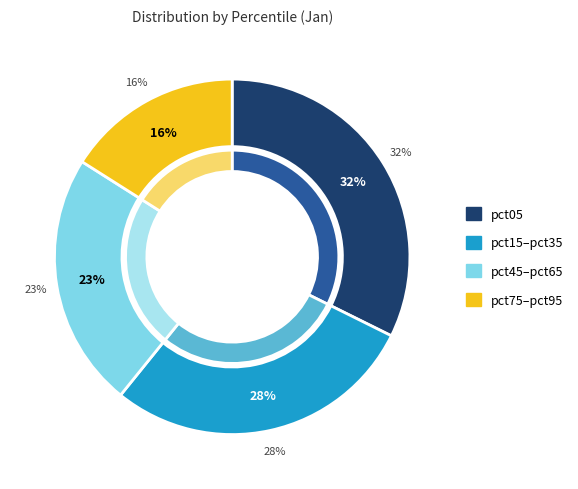

Is pct95 the majority of the pie?

No